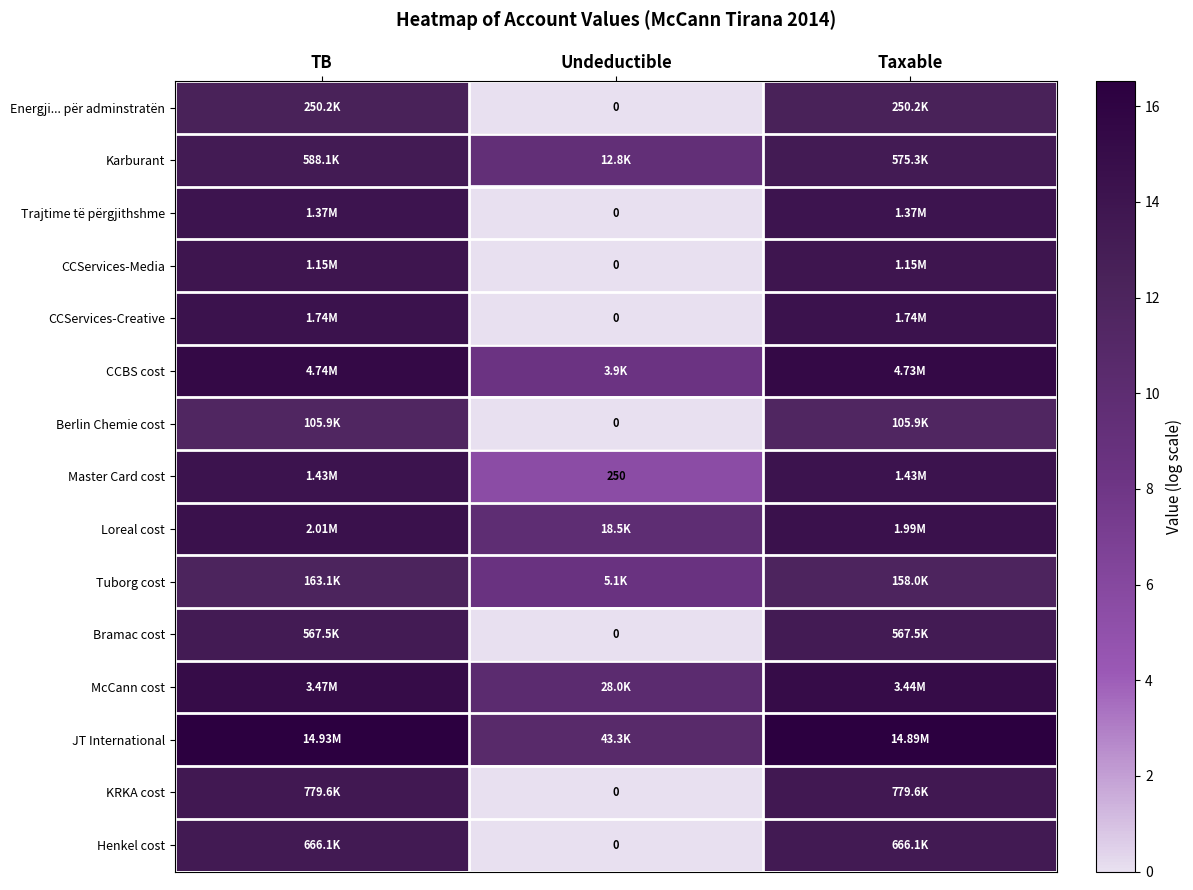

What is the spread (max minus min) of values at Undeductible?

10.7